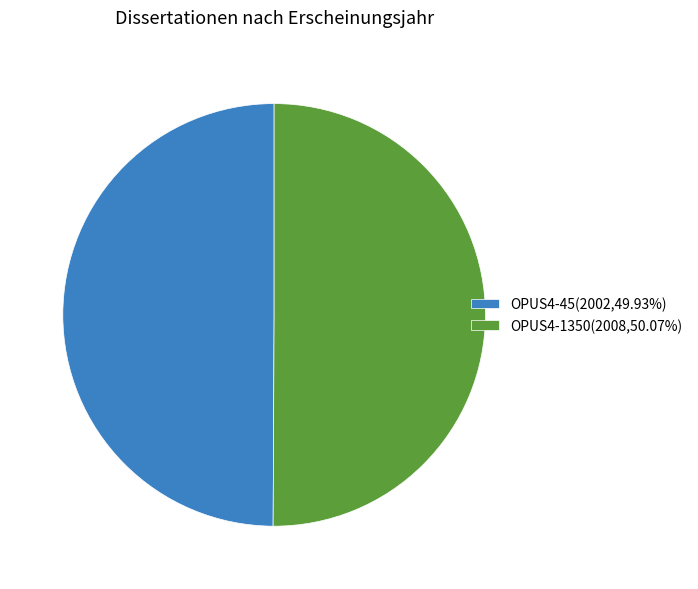

Approximately how many times larger is the value at OPUS4-45(2002,49.93%) compared to OPUS4-1350(2008,50.07%)?

1.0